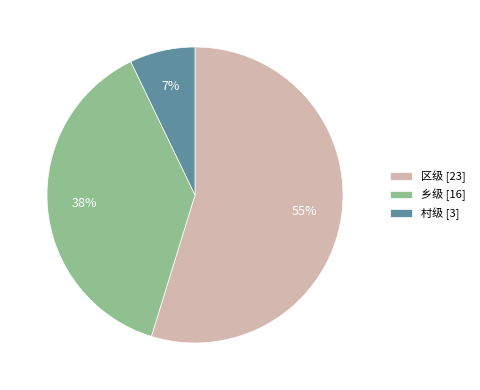

To the nearest percent, what is the average slice percentage?

33%